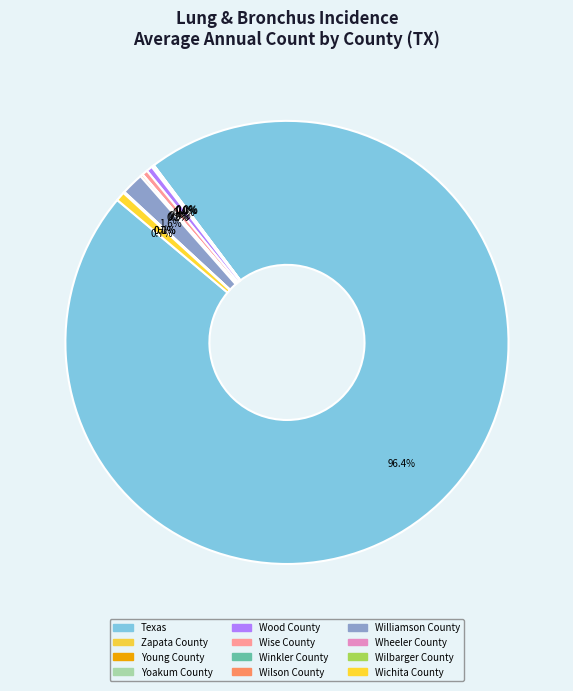

Count the number of slices in the pie.

12